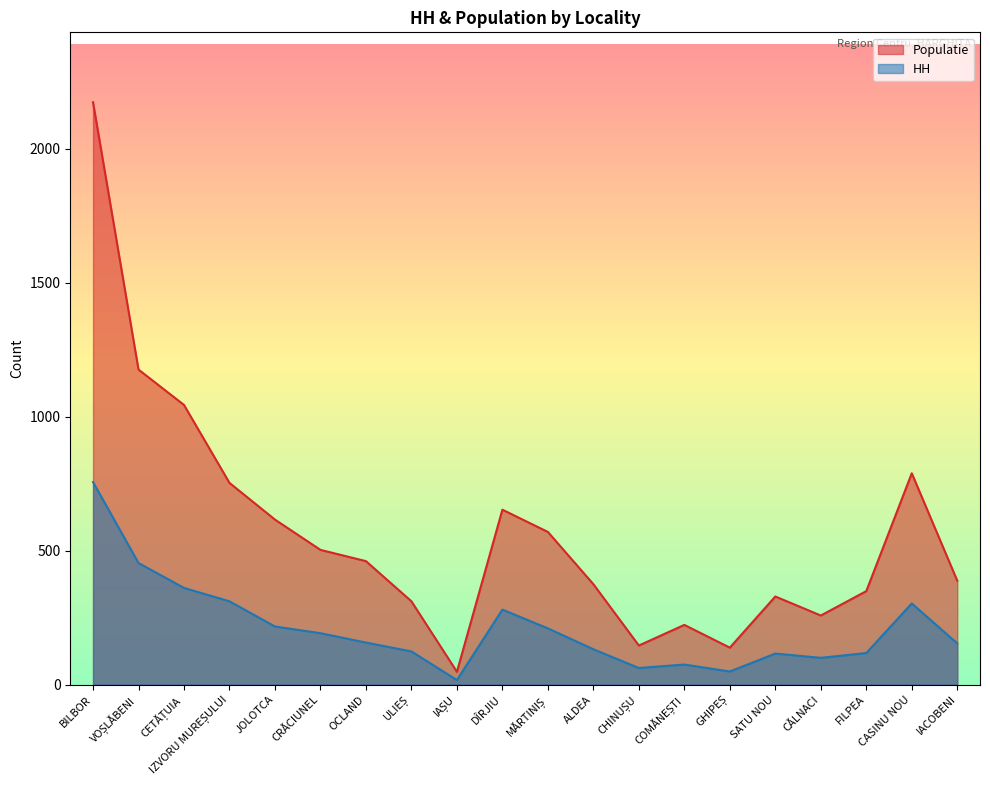

What is the value of the HH point at the 13th from the left?

62